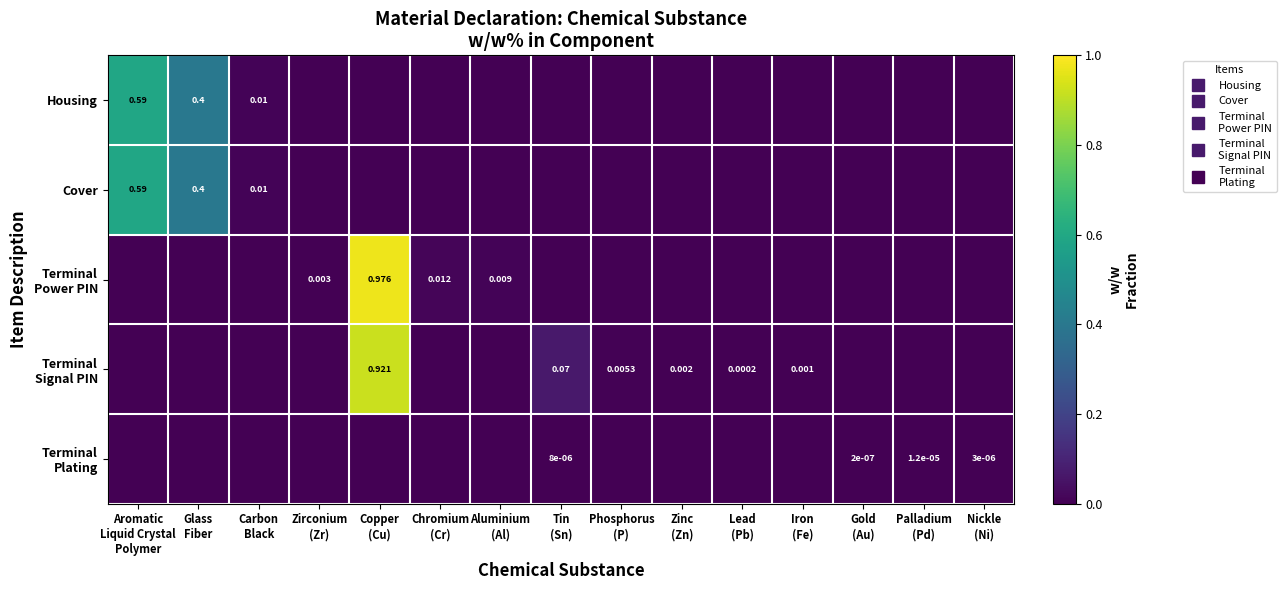

Is the value of Housing at Gold (Au) greater than the value of Terminal Power PIN at Aluminium (Al)?

No